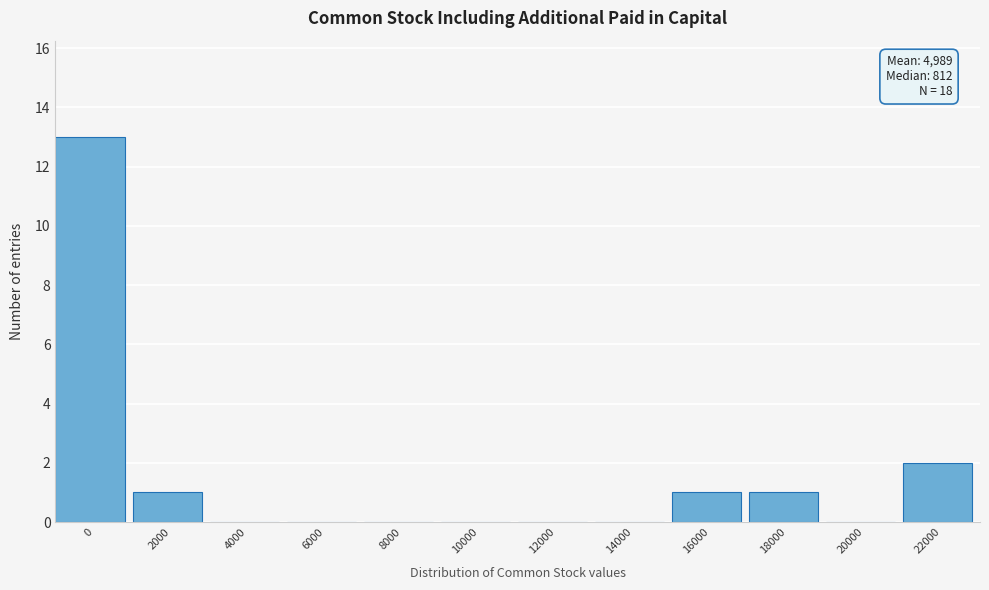

Reading right to left, list all the values displayed in this chart.

22000=2	20000=0	18000=1	16000=1	14000=0	12000=0	10000=0	8000=0	6000=0	4000=0	2000=1	0=13